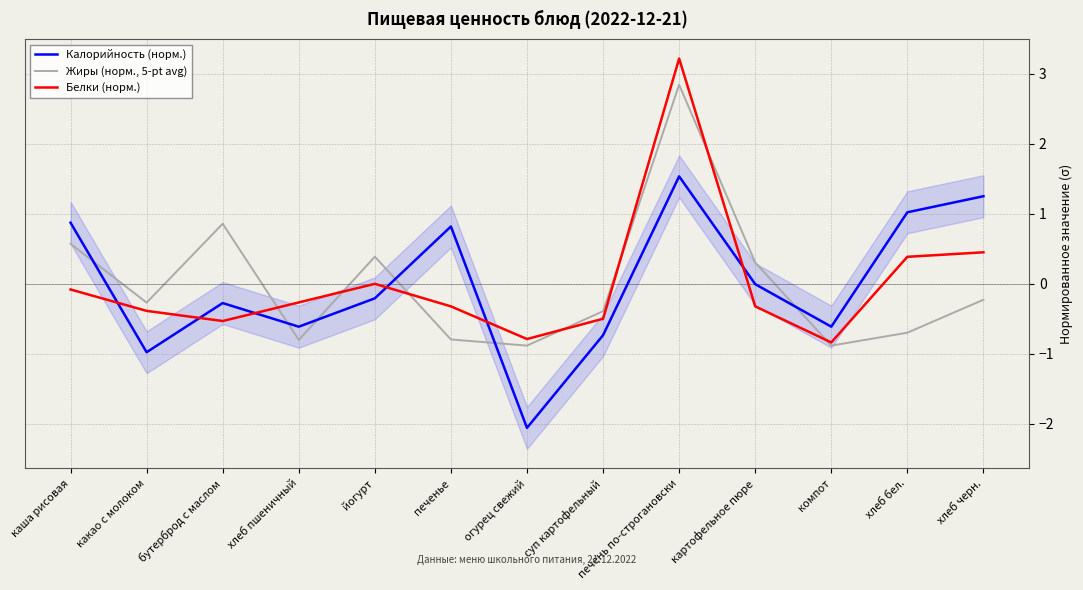

What is the maximum value for Жиры (норм., 5-pt avg)?

2.8